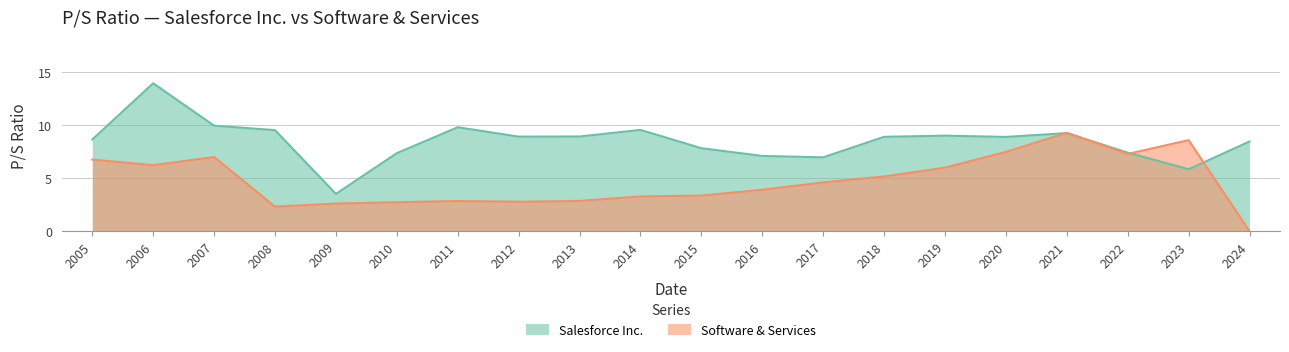

At which category does Software & Services reach its first local peak?

2007